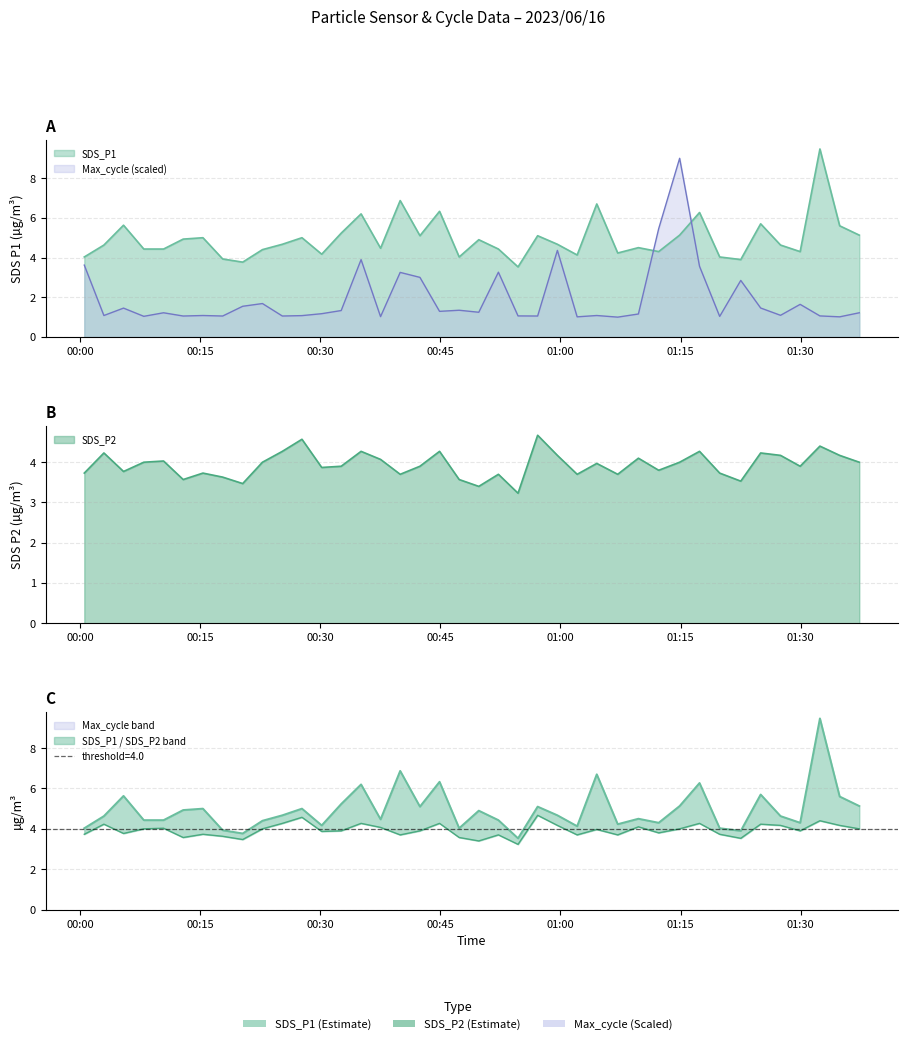

Does the chart have visible grid lines?

Yes